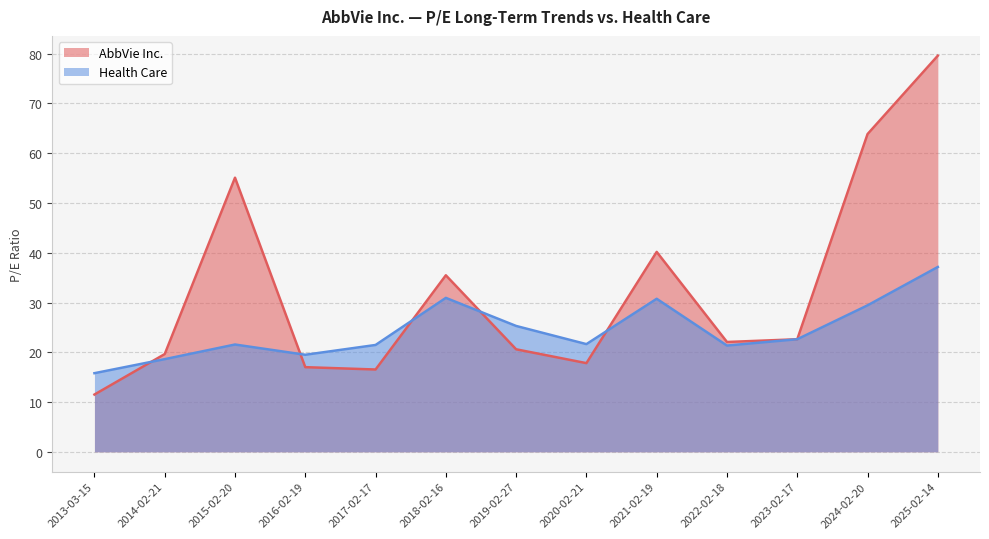

Count the number of data series in this chart.

2